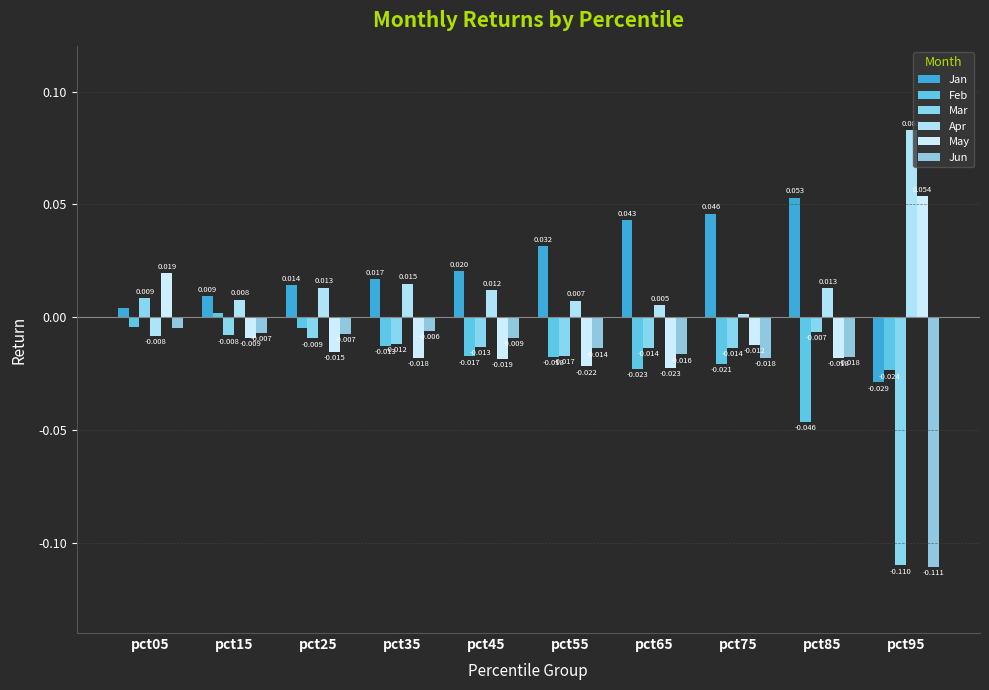

Which category has the highest value in the Mar series?

pct05